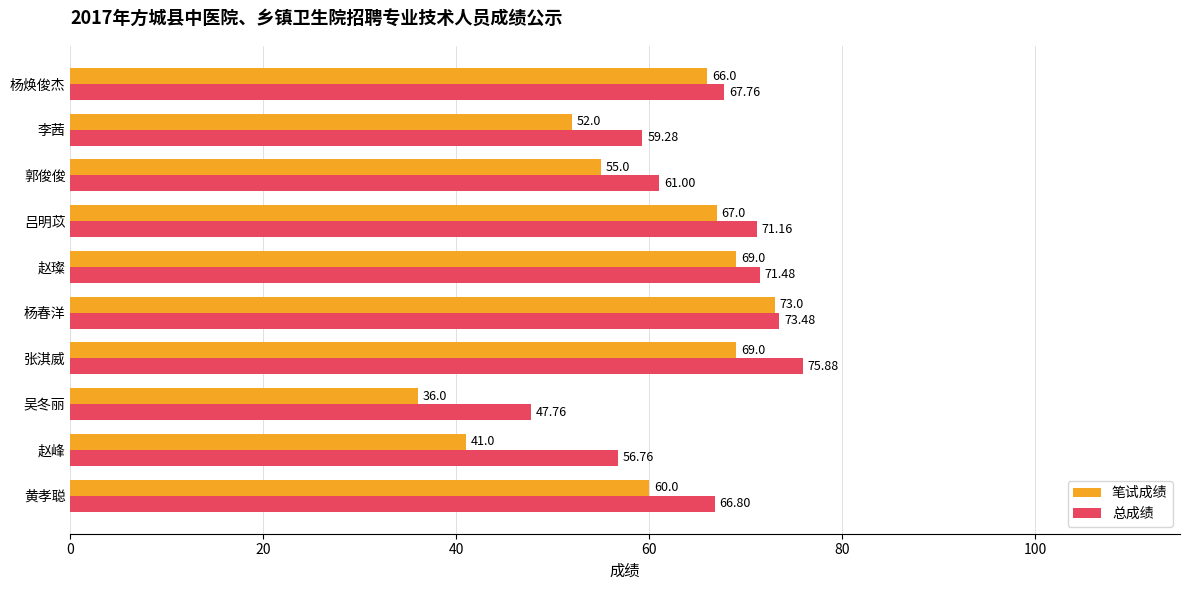

At which category does the chart reach its minimum across all series?

吴冬丽